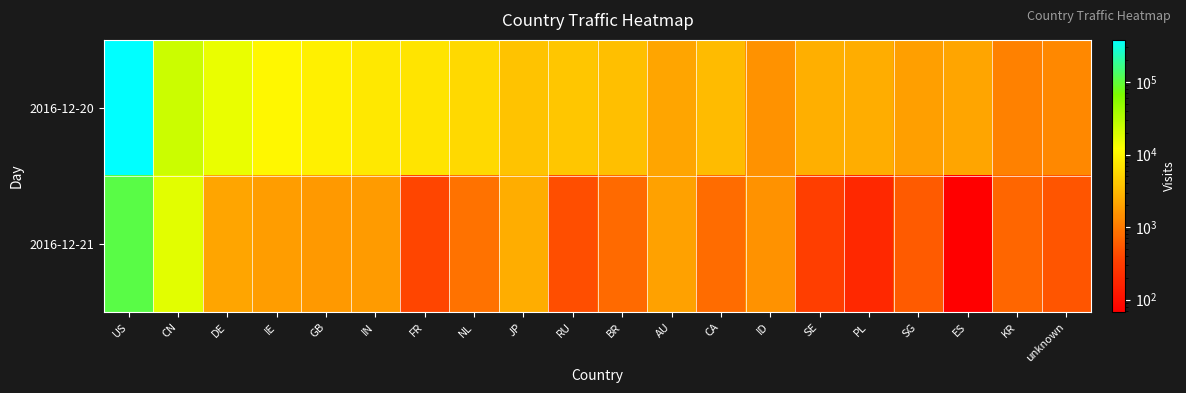

What is the spread (max minus min) of values at GB?

7248